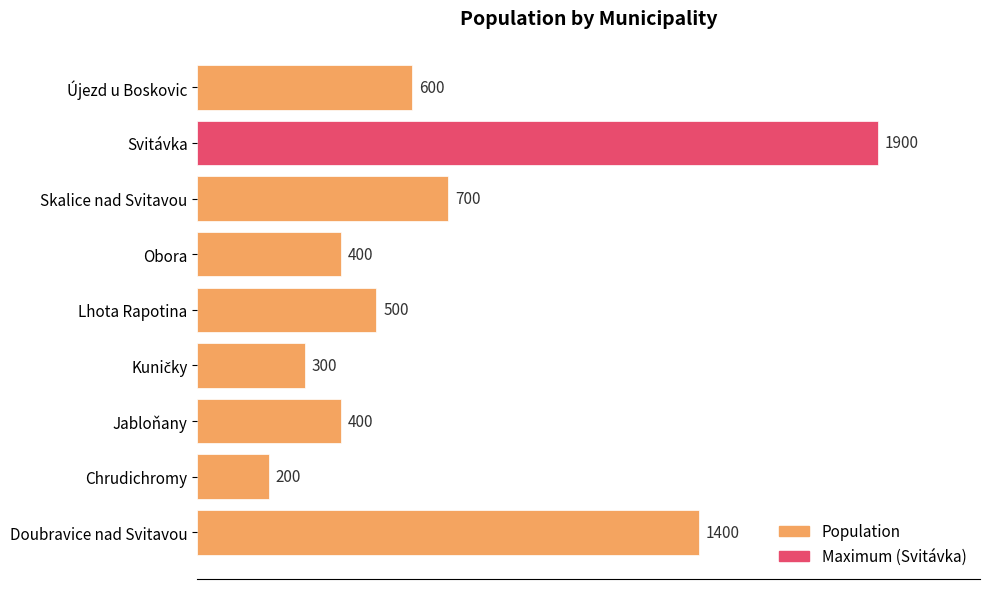

What is the difference between the maximum and minimum values?

1700